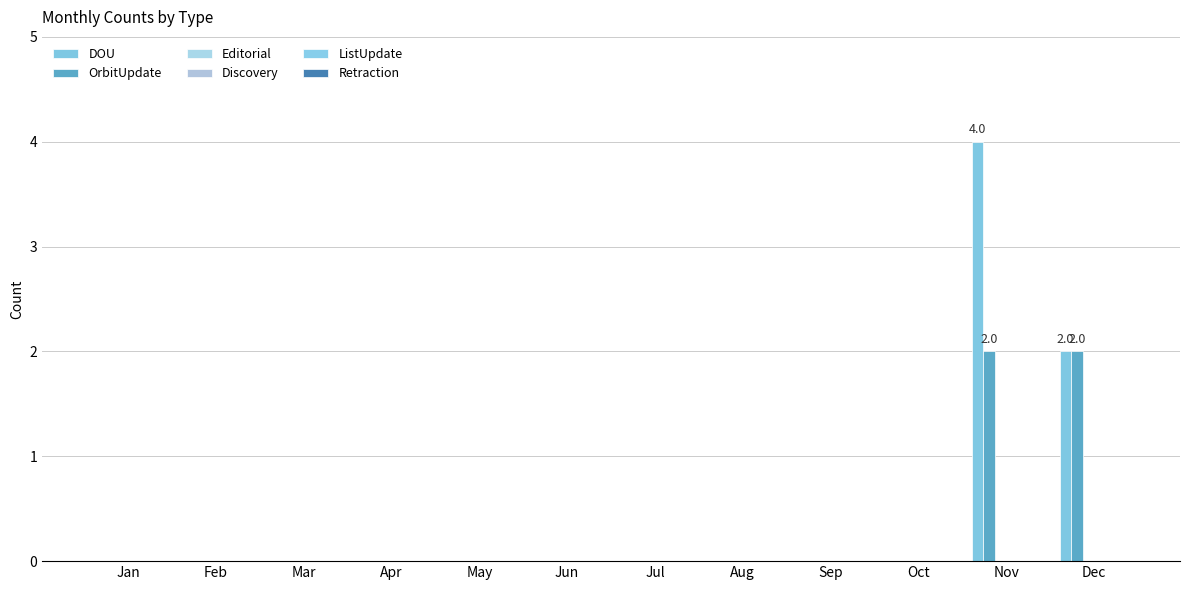

How many categories are shown in the chart?

12